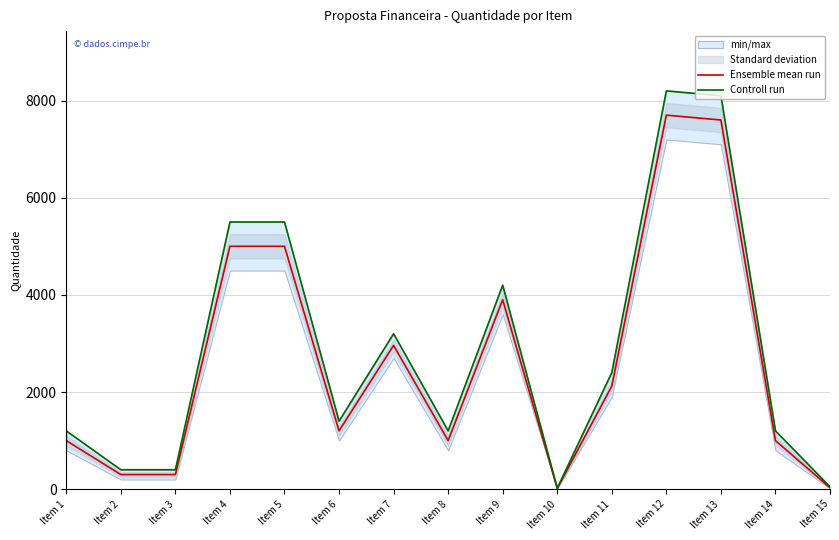

In Controll run, how many points are lower than both neighbors (excluding endpoints)?

3